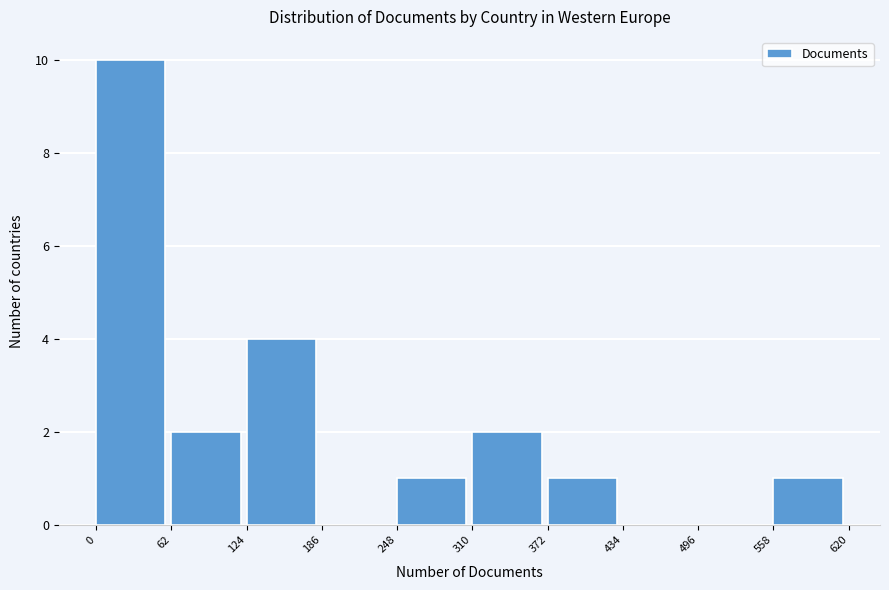

Over which range of the x-axis is the bar tallest?

0 to 62